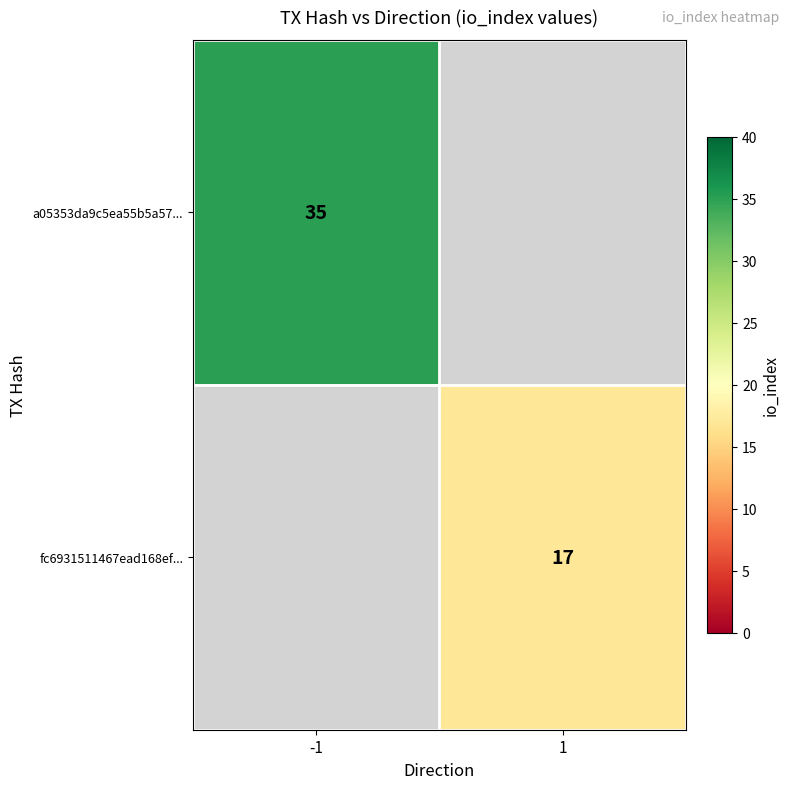

The value of fc6931511467ead168ef... at 1 is 29.9. True or false?

False